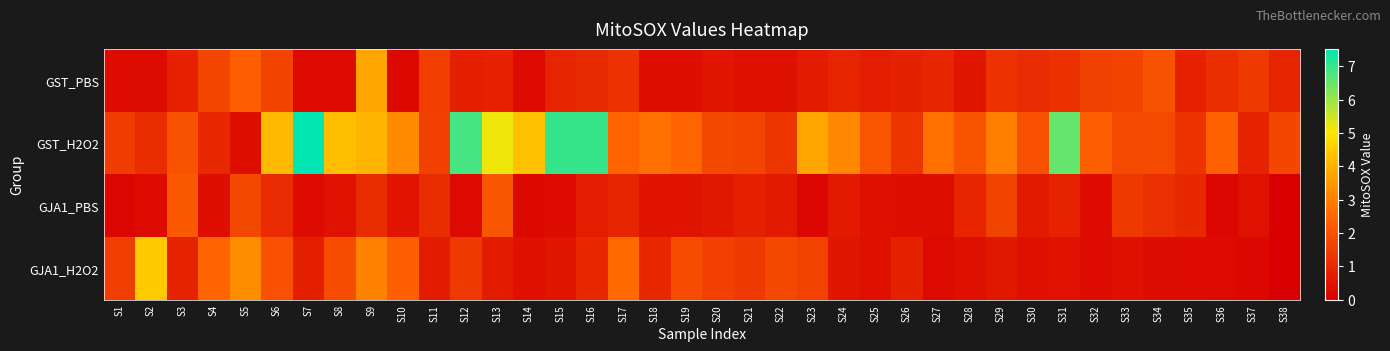

At S1, list the series in order from largest to smallest.

GJA1_H2O2, GST_H2O2, GST_PBS, GJA1_PBS